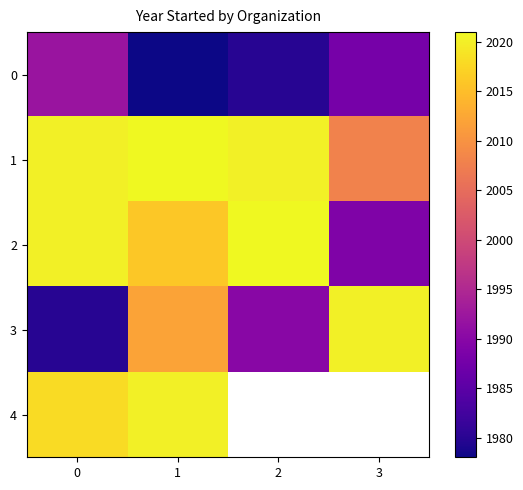

What is the difference between the maximum and minimum values in the 1 series?

13.0